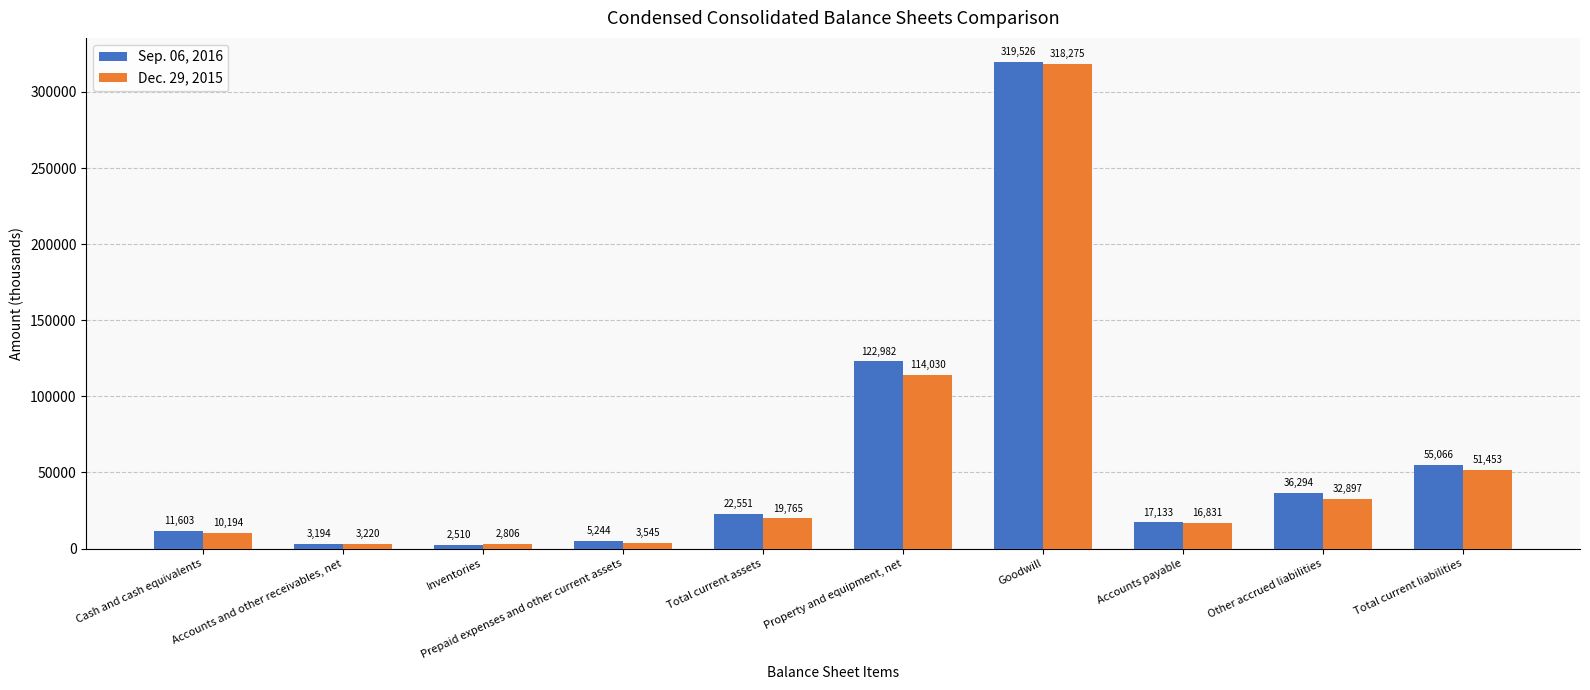

Which series has the largest total across all categories?

Sep. 06, 2016